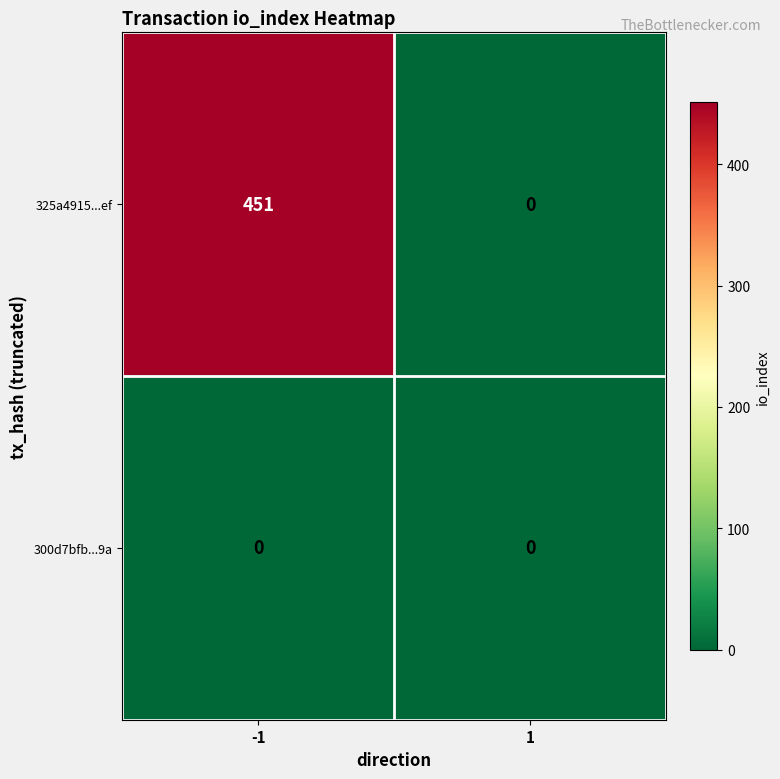

What is the total value across all series at -1?

451